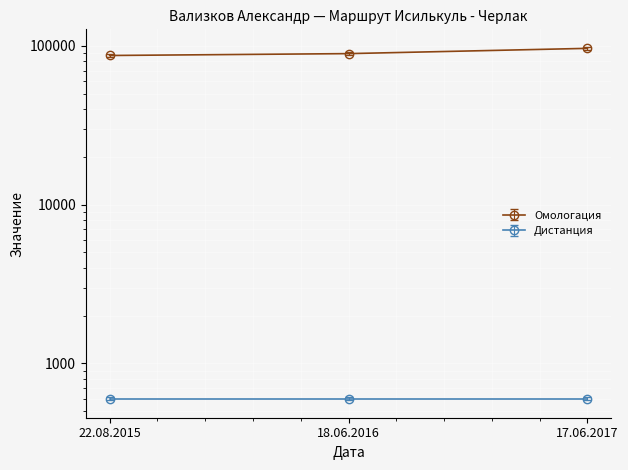

What is the sum of all values?

272957